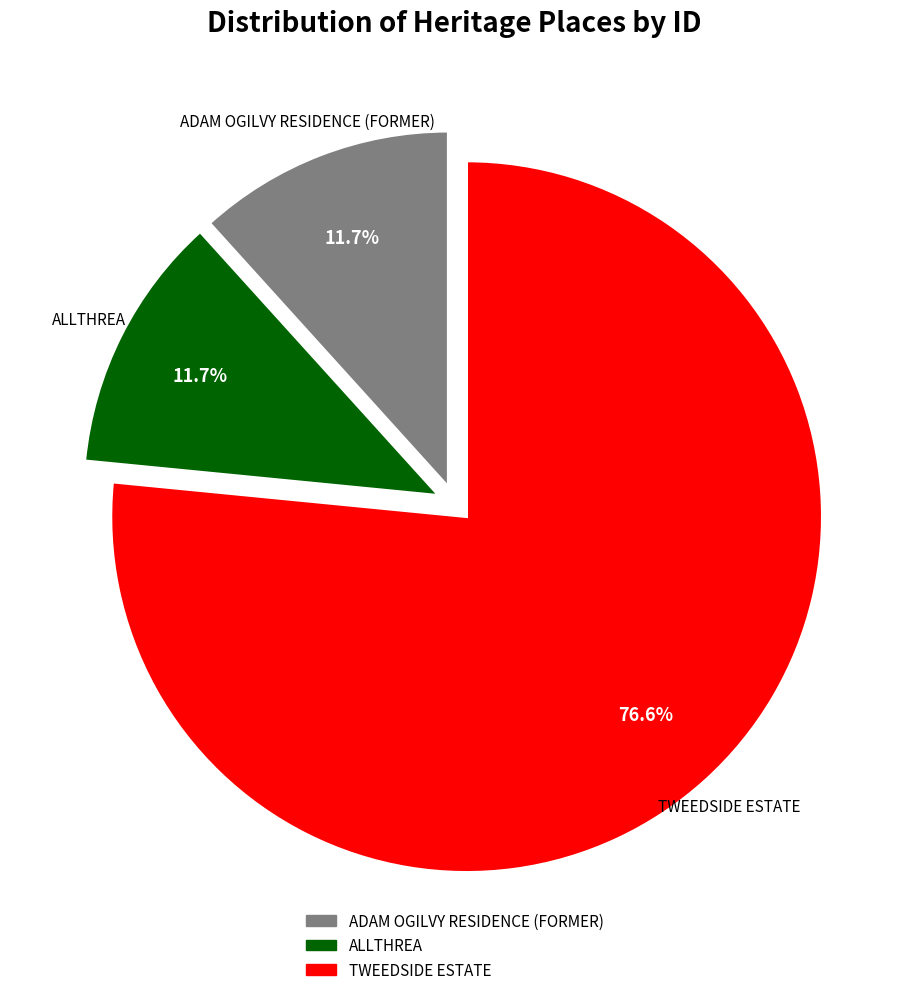

What is the largest slice in the pie chart?

TWEEDSIDE ESTATE